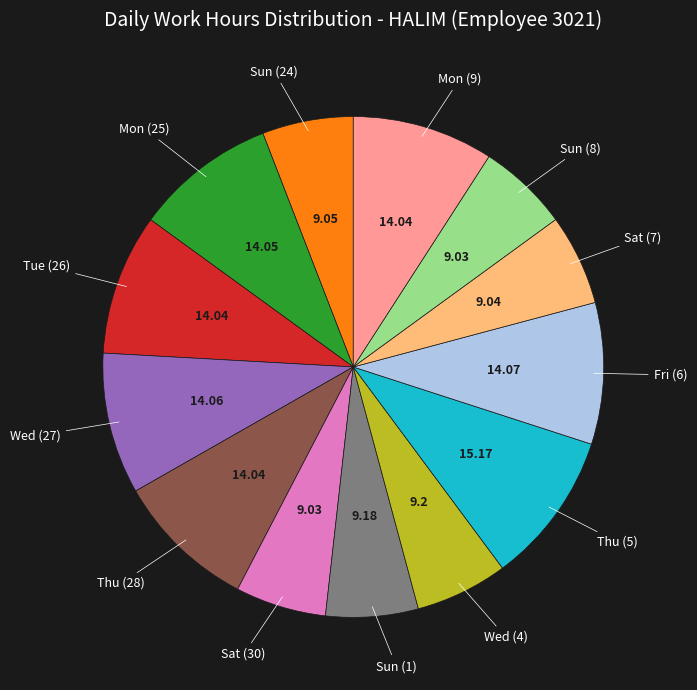

Is there any slice that represents more than half of the pie?

No